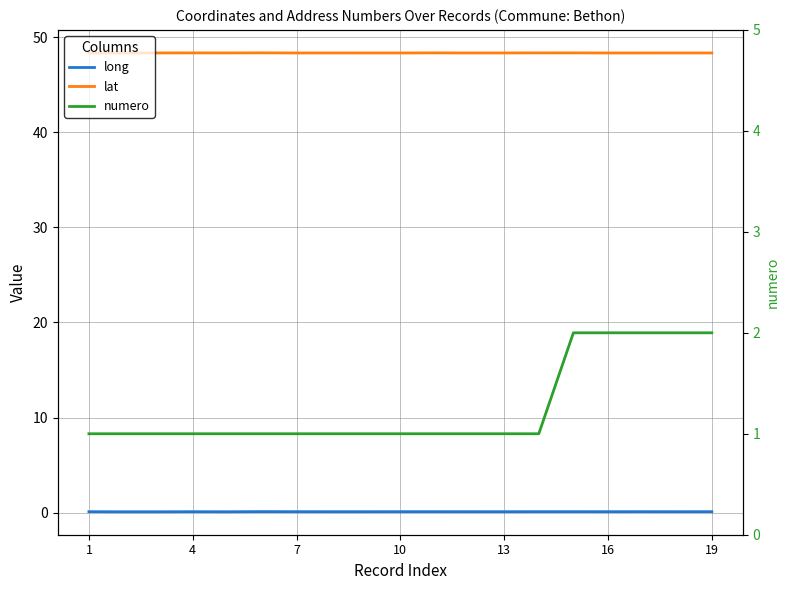

Rank the series by their maximum value, from lowest to highest.

long, numero, lat